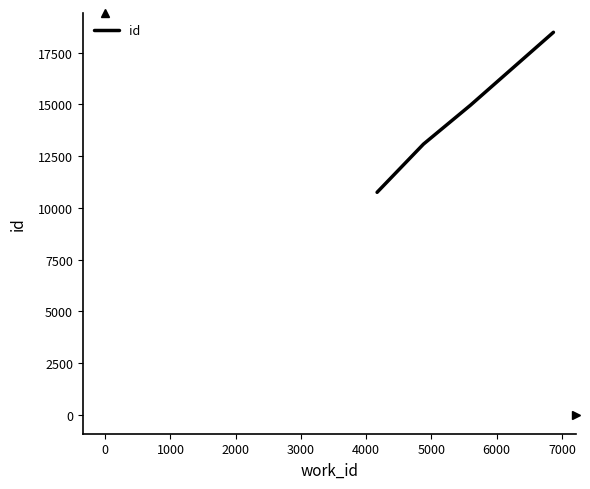

What is the greatest value displayed?

18491